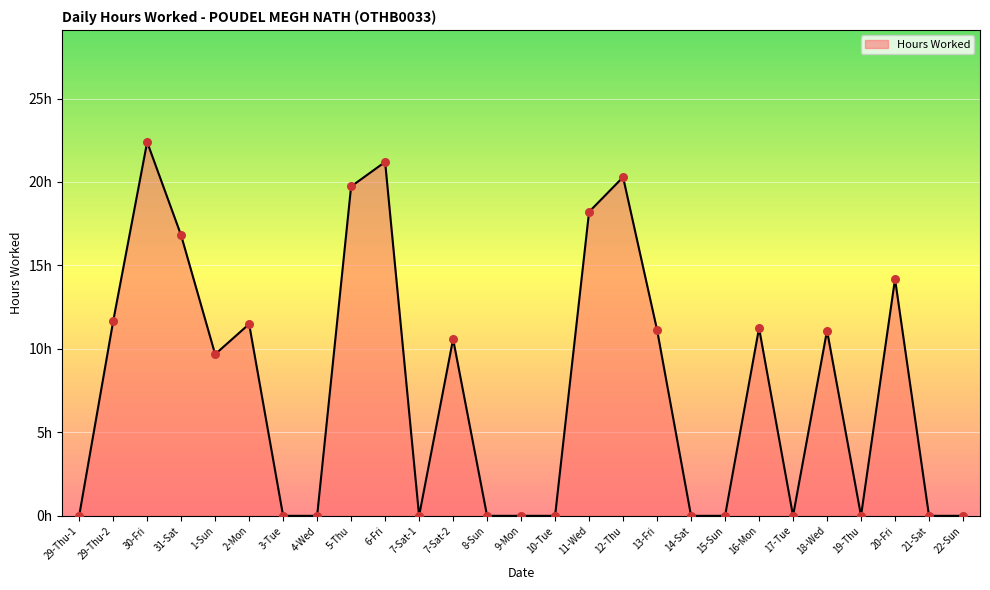

What is the change in value from 29-Thu-1 to 18-Wed?

+11.1